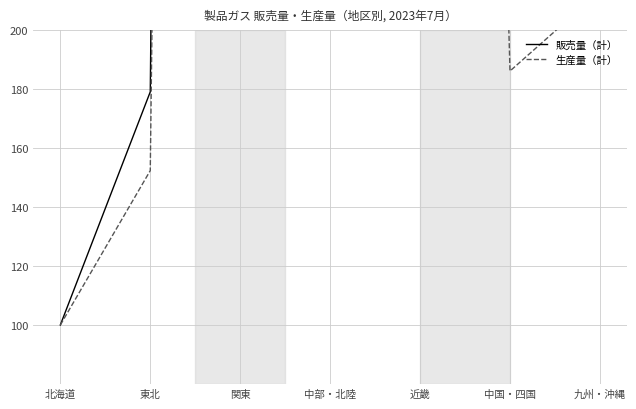

What is the average value of the 販売量（計） series?

859.4